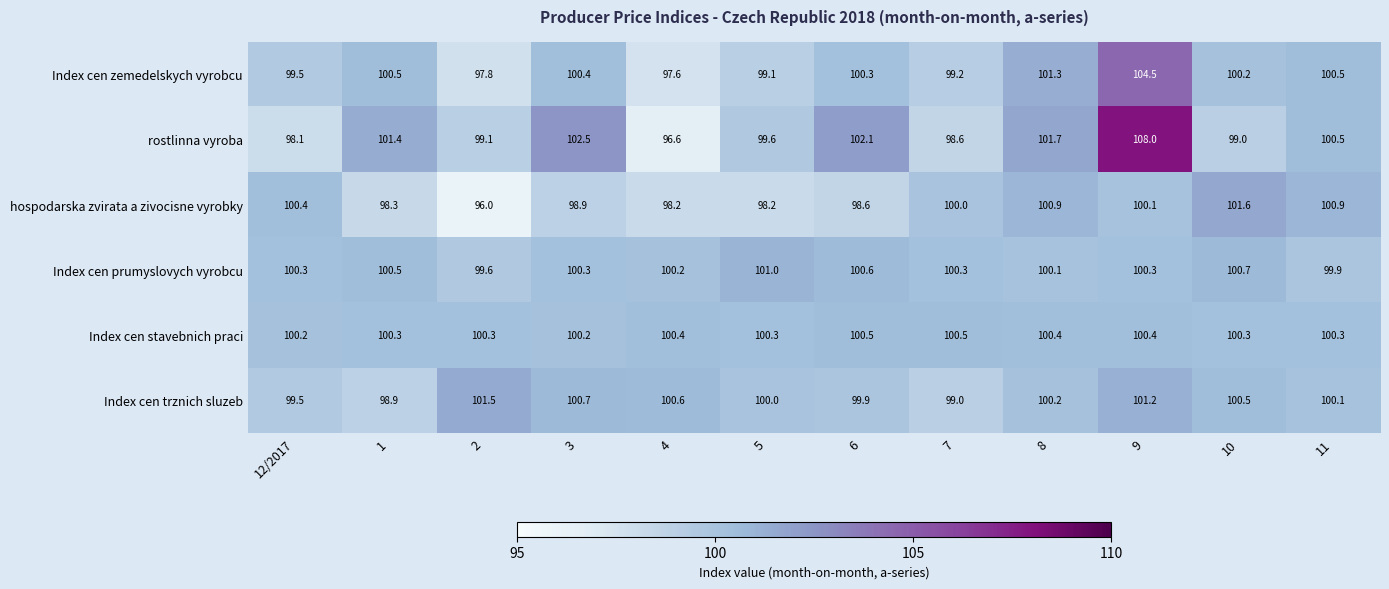

Count the number of data series in this chart.

6